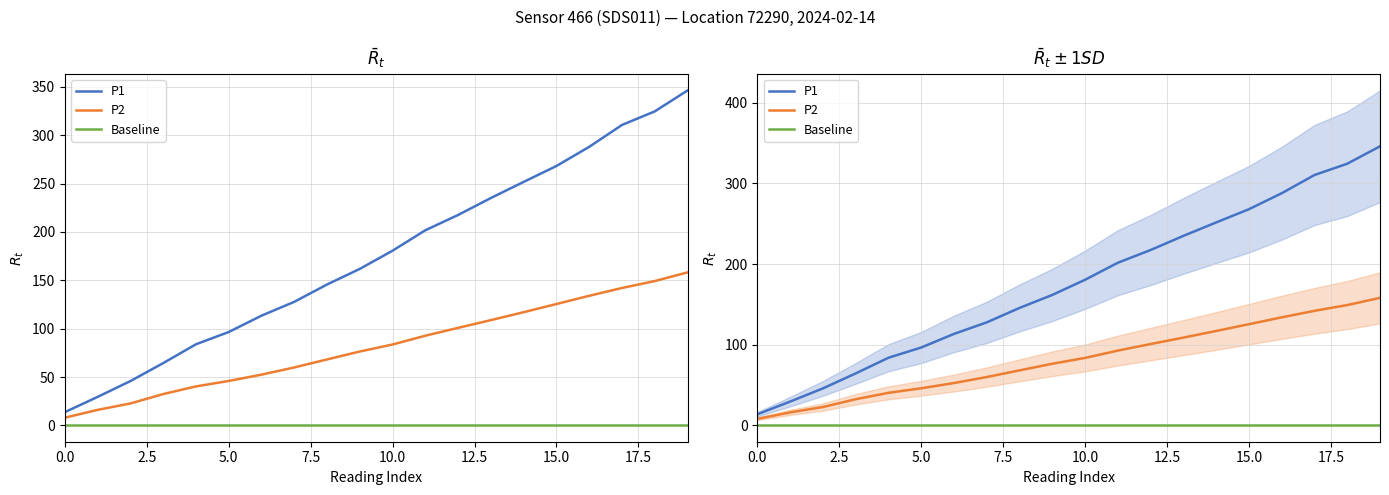

What is the spread (max minus min) of values at 13?

234.5